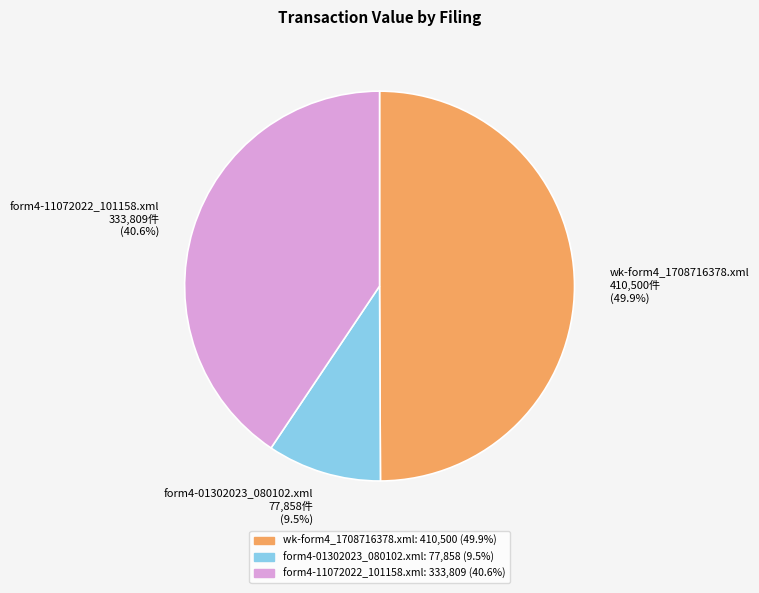

Which slice is the smallest?

form4-01302023_080102.xml